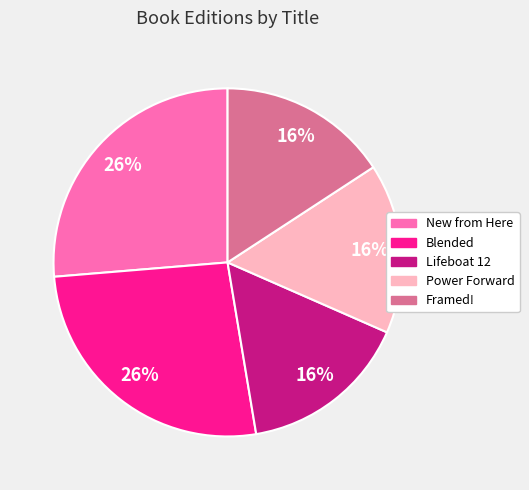

Do Blended and New from Here together represent more than half of the pie?

Yes